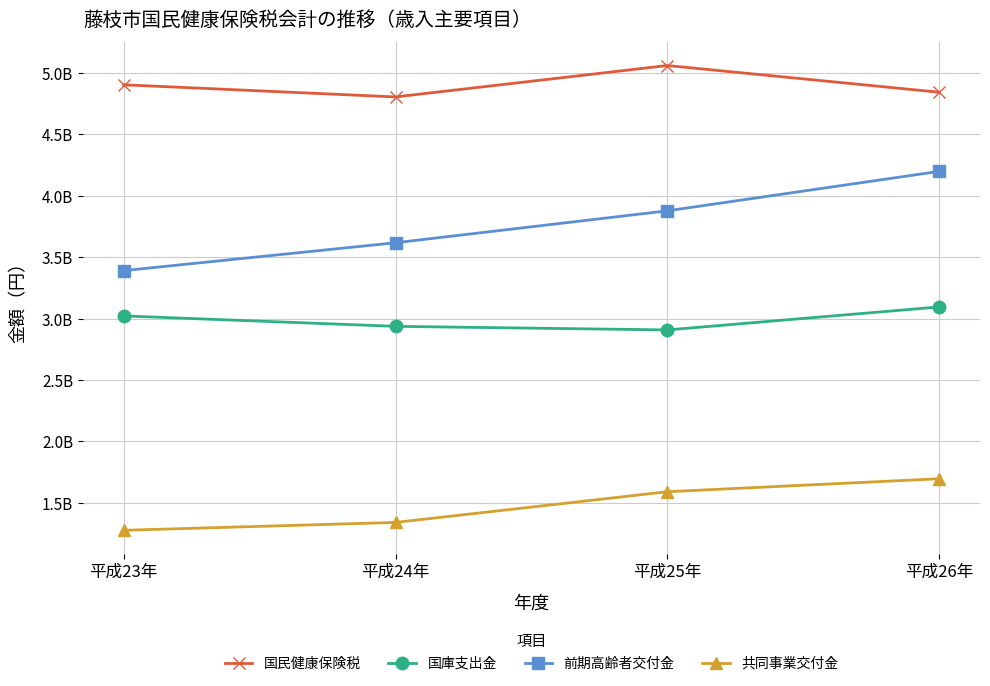

True or false: 国庫支出金 and 共同事業交付金 cross at least once.

False